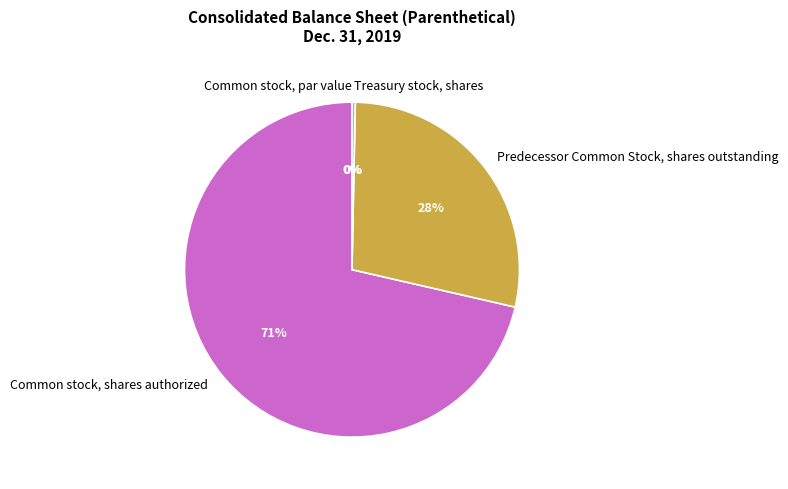

Is it true that Common stock, shares authorized is 65% of the pie?

False